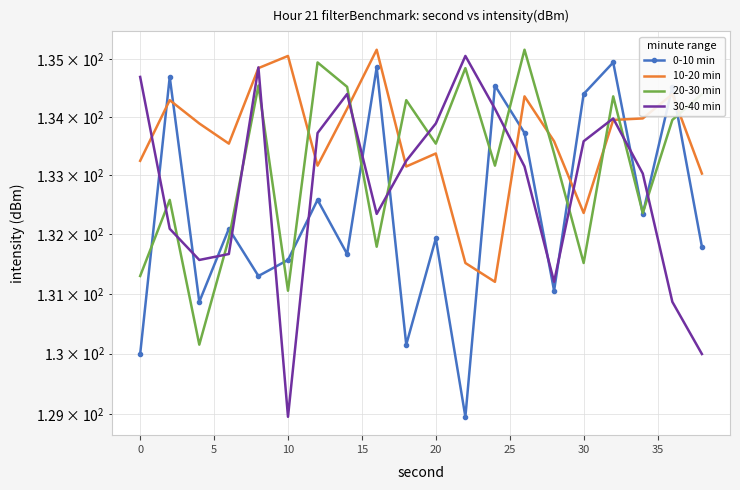

What is the minimum value for 10-20 min?

131.2